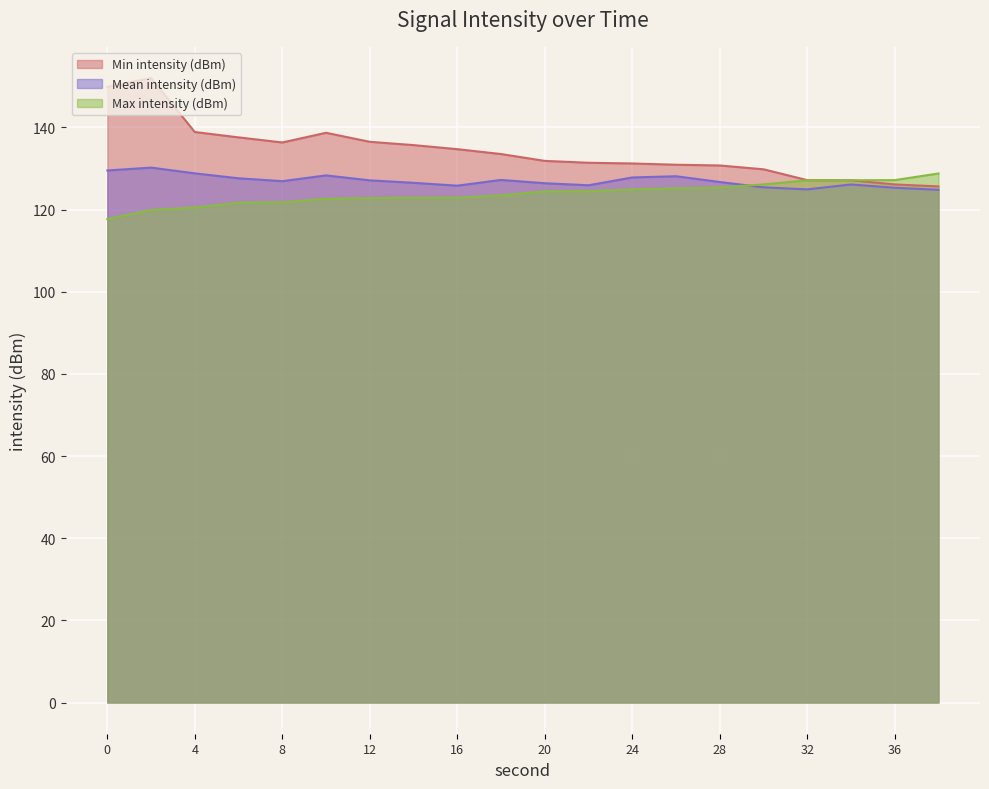

What is the value of the Mean intensity (dBm) point at the 1st from the left?

129.5